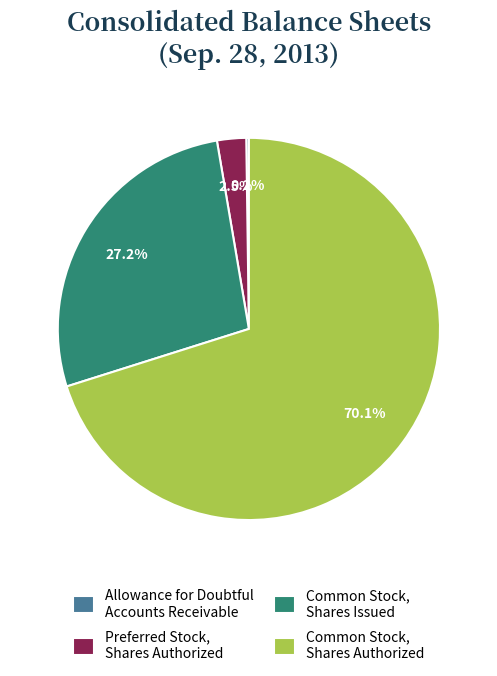

How much of the chart is everything except Common Stock, Shares Issued?

72.8%